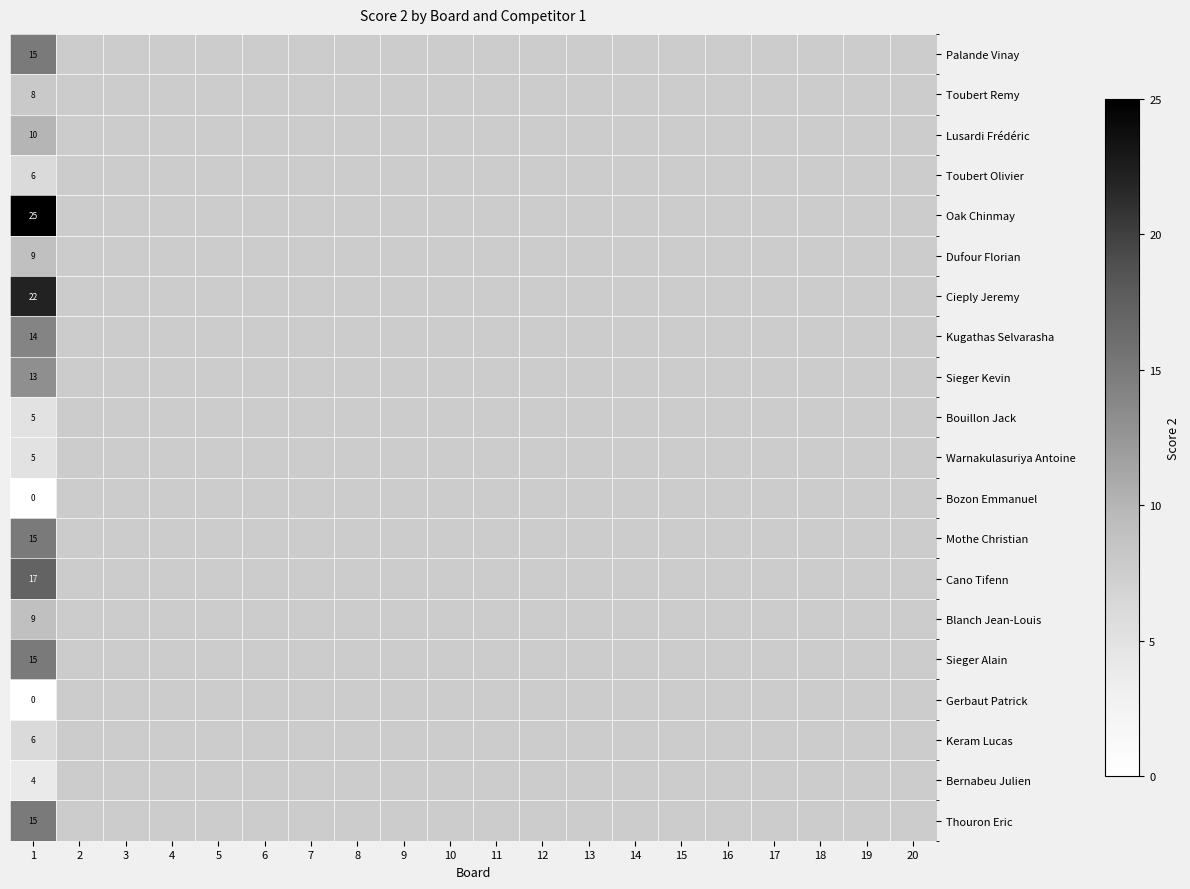

Is it true that Toubert Remy equals 8 at 1?

True